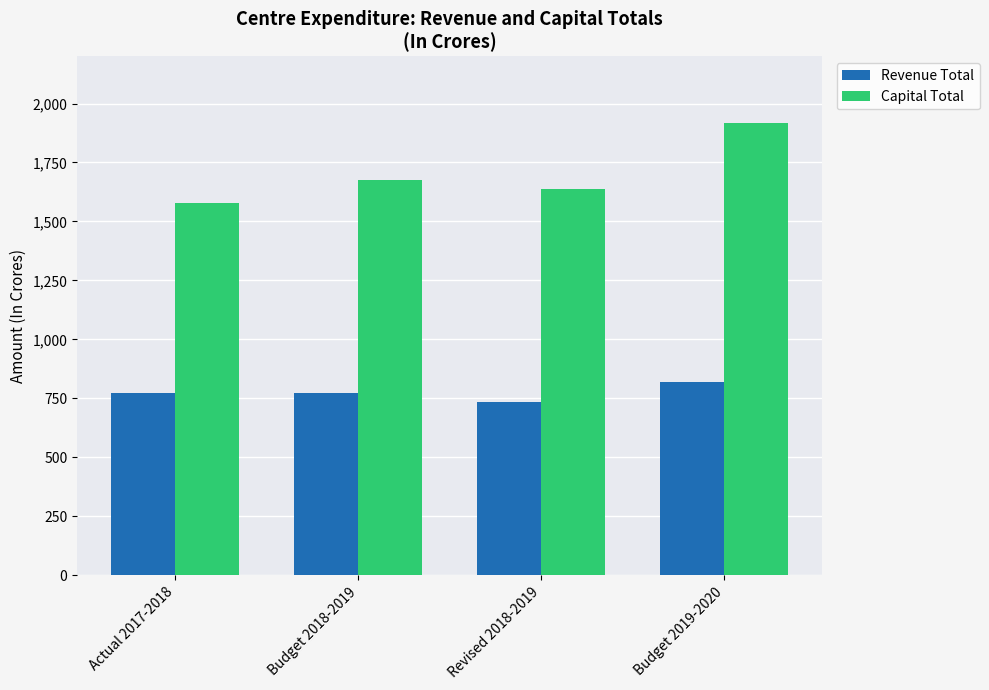

What value does the Revenue Total series have at Revised 2018-2019?

735.8